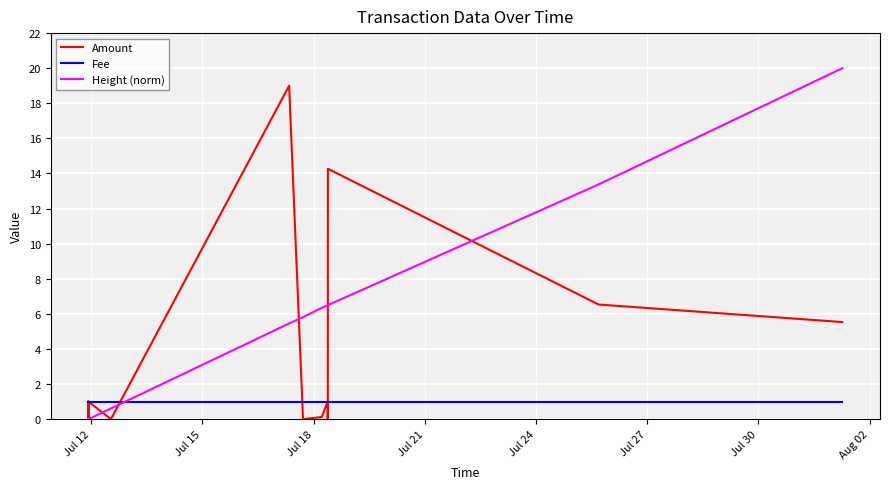

How many distinct data groups are displayed?

3